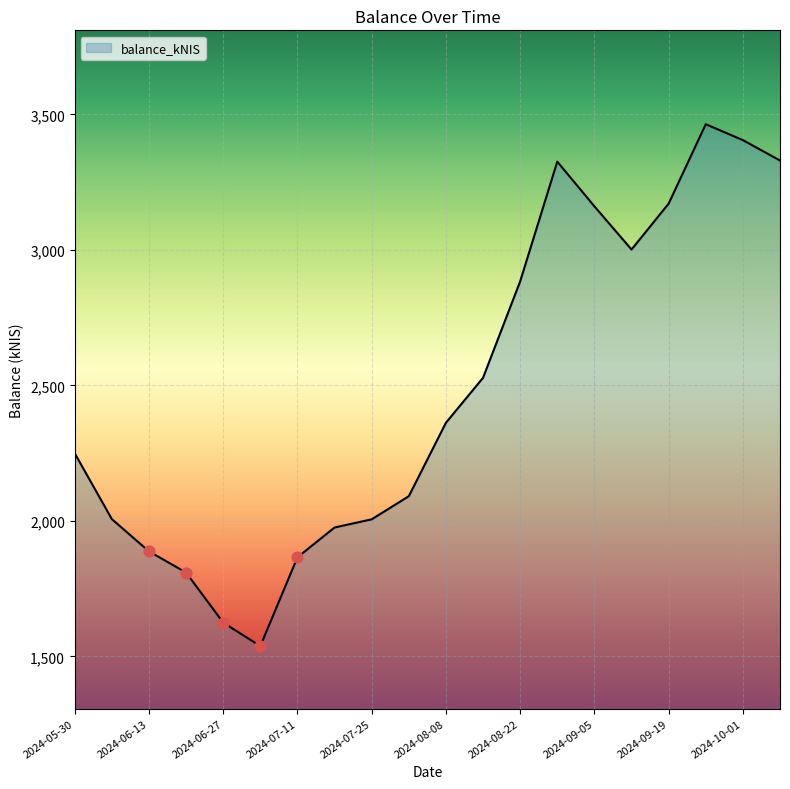

What is the minimum value shown in the chart?

1538.2